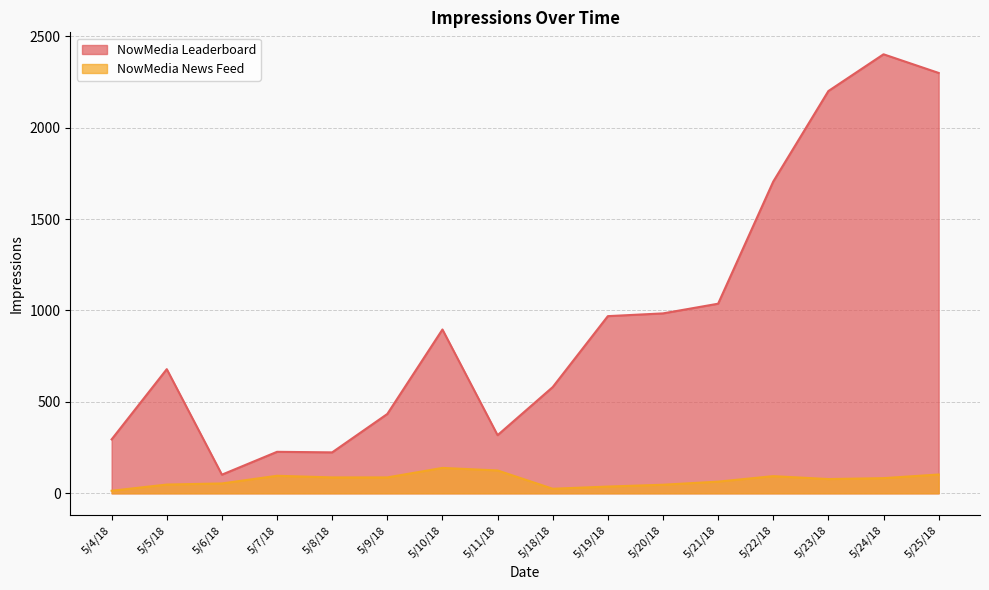

Which category has the highest value across all series?

5/24/18